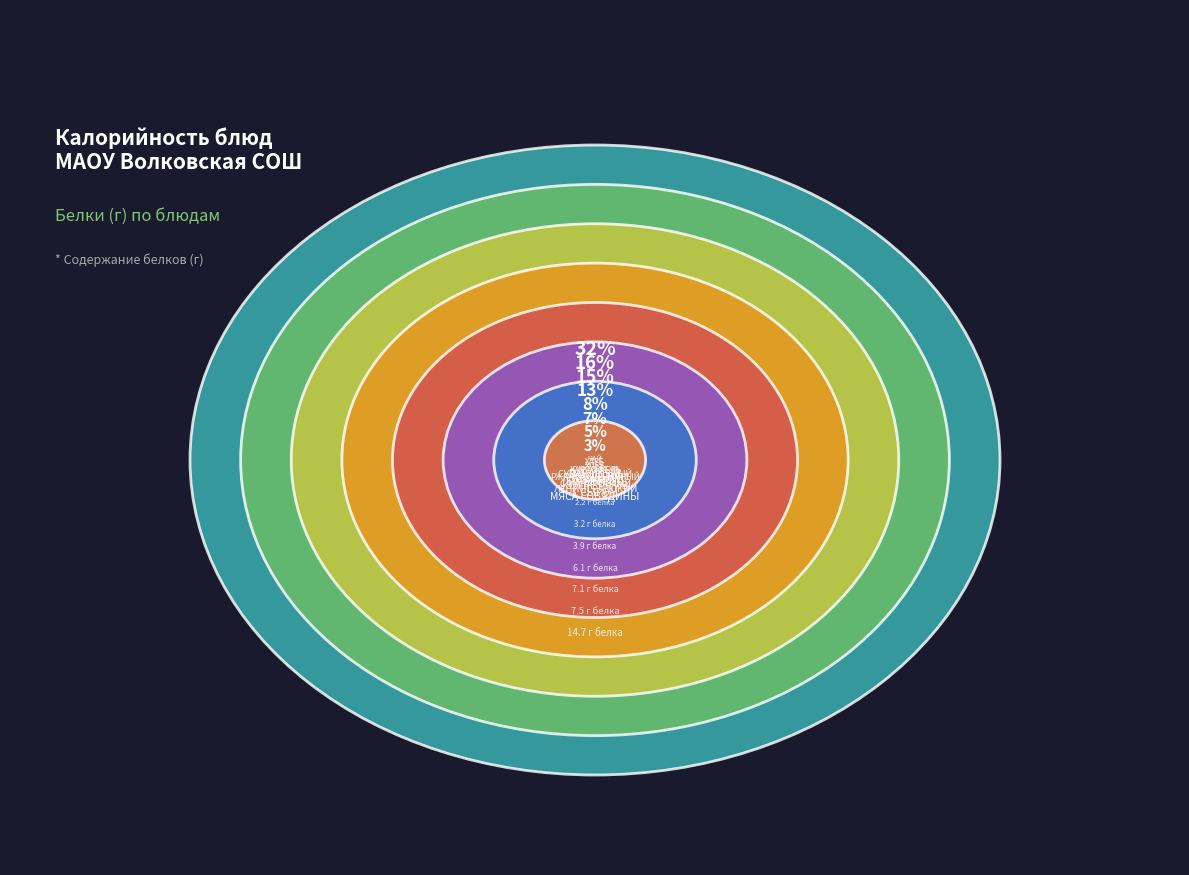

To the nearest percent, what percentage of the pie is ЧАЙ С МОЛОКОМ?

3%